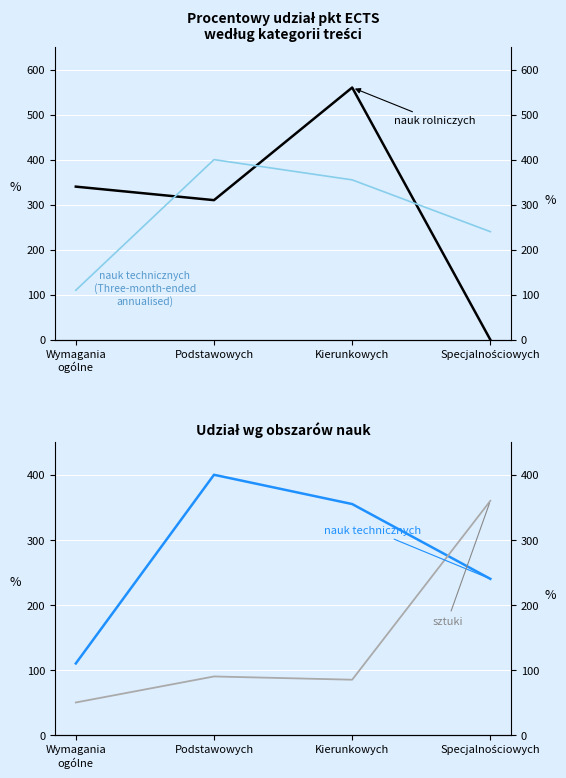

Count the number of categories in the chart.

4